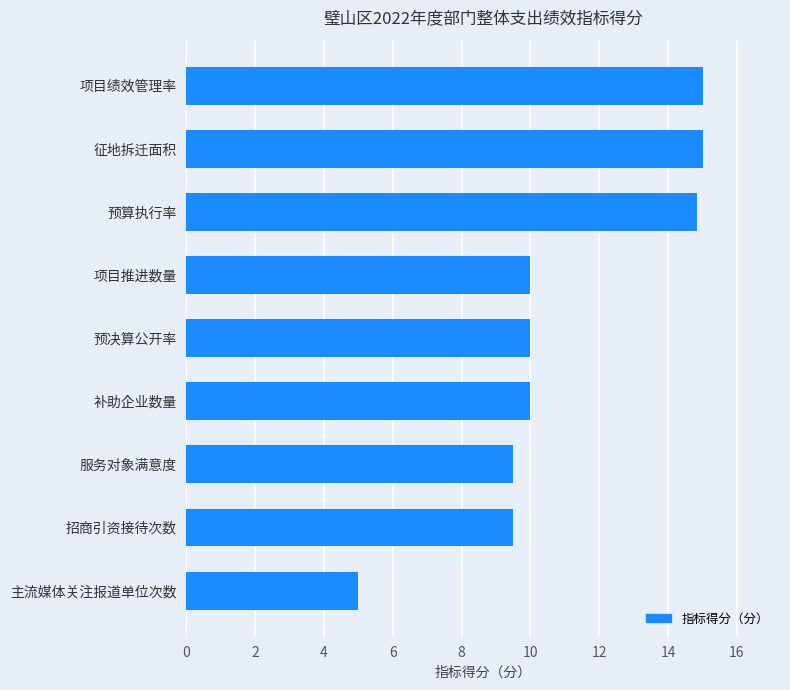

True or false: the data shows 10.0 at 补助企业数量.

True